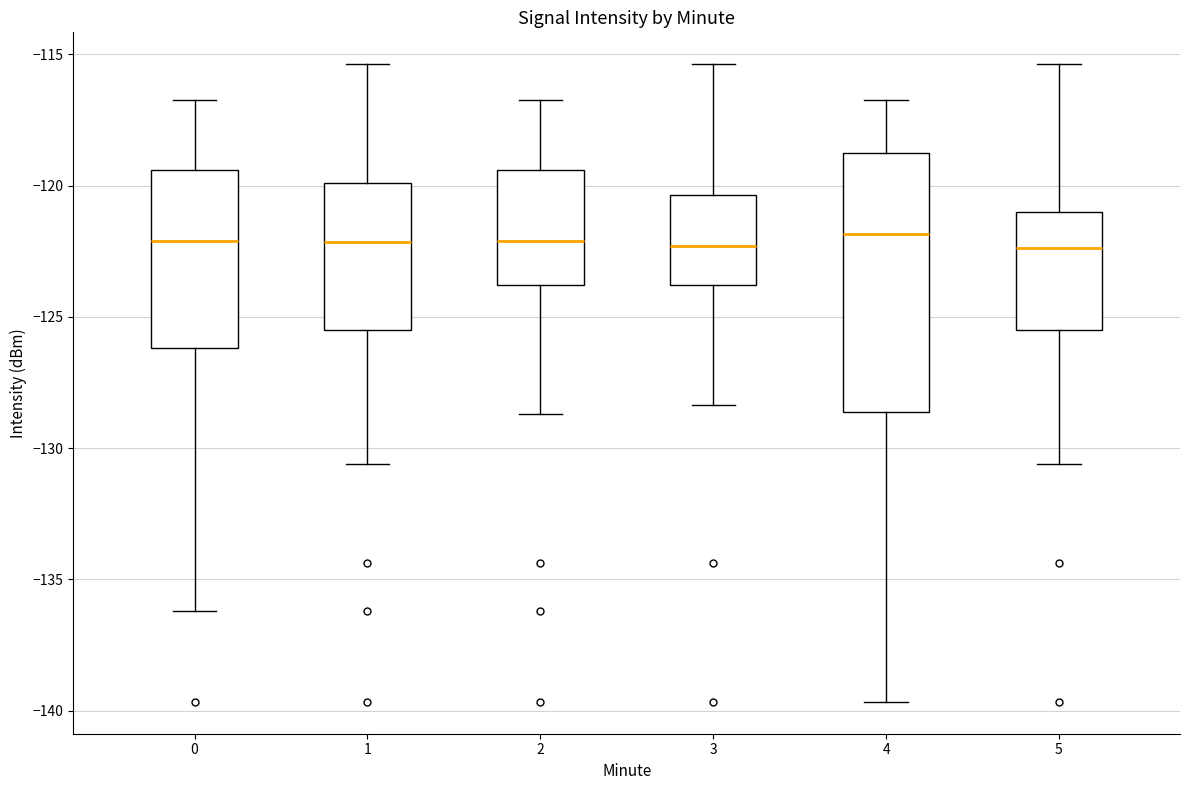

Reading left to right, transcribe this box plot: for each box, give where its median line is, the range the box spans, and where its two whiskers end, as read against the y-axis. The values are not printed on the chart, so give them approximately, as read against the axis.

0: median -122.0, box -126.0 to -119.5, whiskers -136.0 to -117.0
1: median -122.0, box -125.5 to -120.0, whiskers -130.5 to -115.5
2: median -122.0, box -124.0 to -119.5, whiskers -128.5 to -117.0
3: median -122.5, box -124.0 to -120.5, whiskers -128.5 to -115.5
4: median -122.0, box -128.5 to -118.5, whiskers -139.5 to -117.0
5: median -122.5, box -125.5 to -121.0, whiskers -130.5 to -115.5